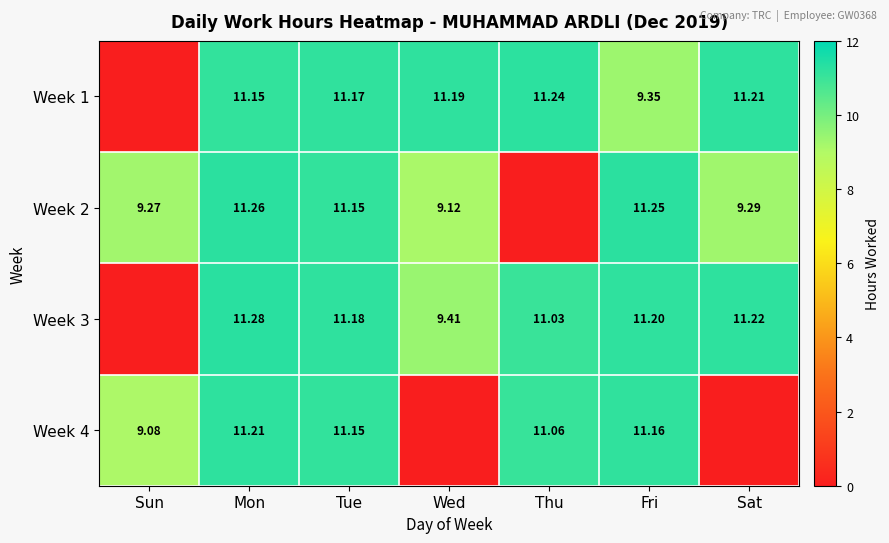

What is the difference between the maximum and second lowest values in the Week 1 series?

1.9